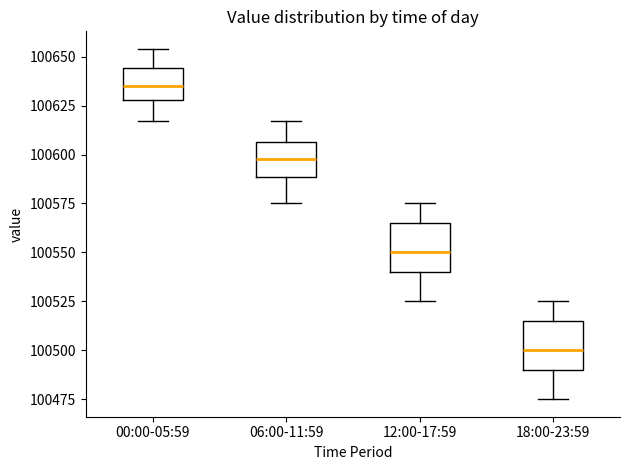

Which box's median line is the lowest?

18:00-23:59